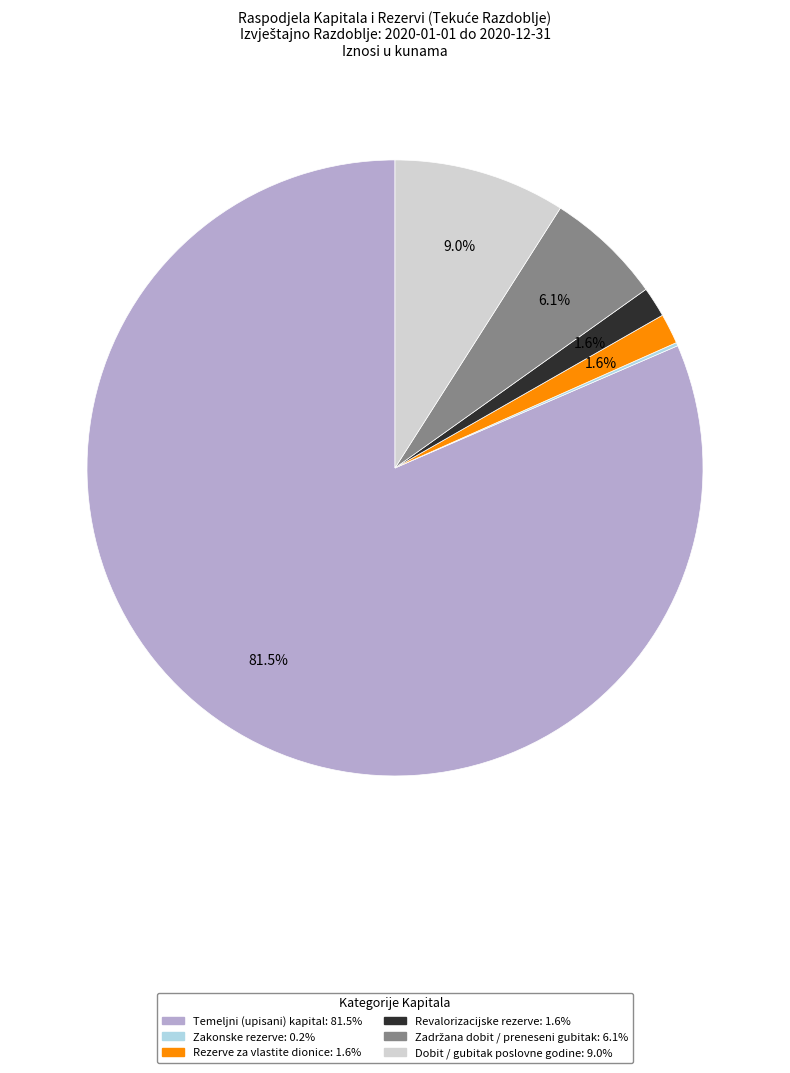

Is Temeljni (upisani) kapital: 81.5% the majority of the pie?

Yes